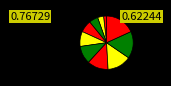

How many slices are in this pie chart?

10